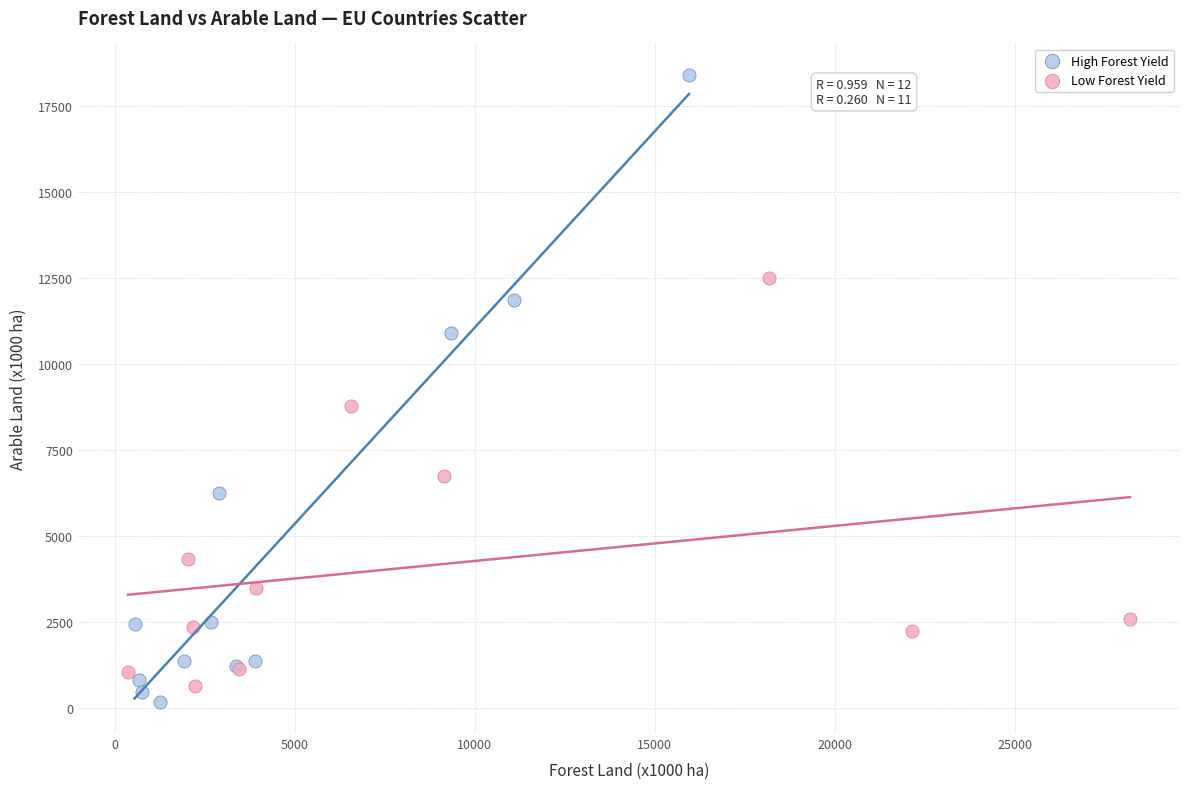

Which series has the largest Y range (max minus min)?

High Forest Yield